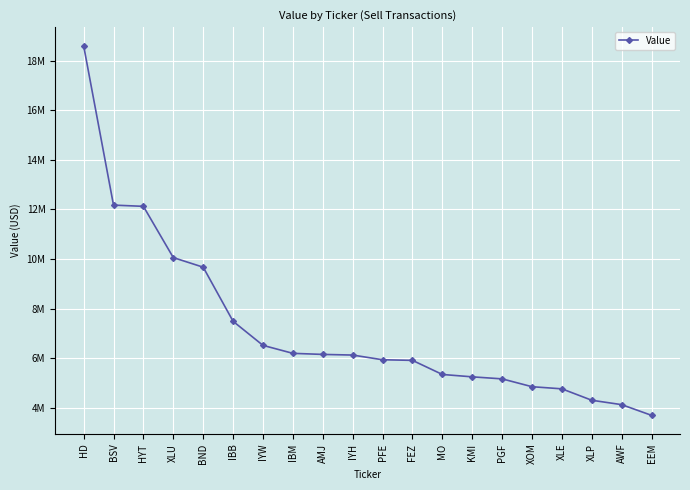

What is the sum of the values at XLU and MO?

15403000